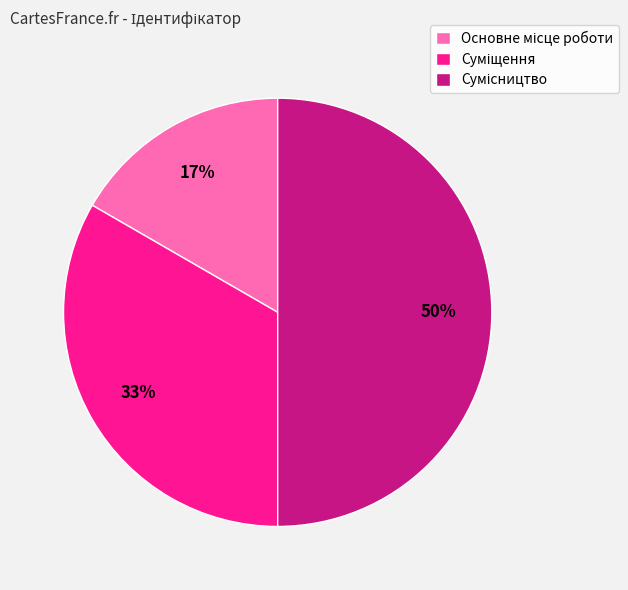

To the nearest percent, what is the average slice percentage?

33%